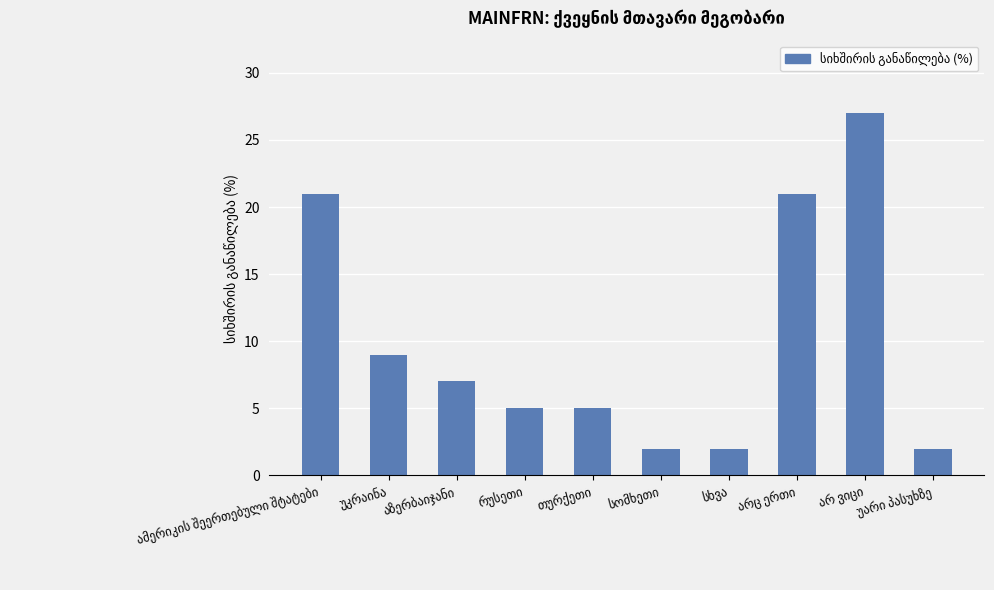

What is the difference between the second highest and second lowest values?

19